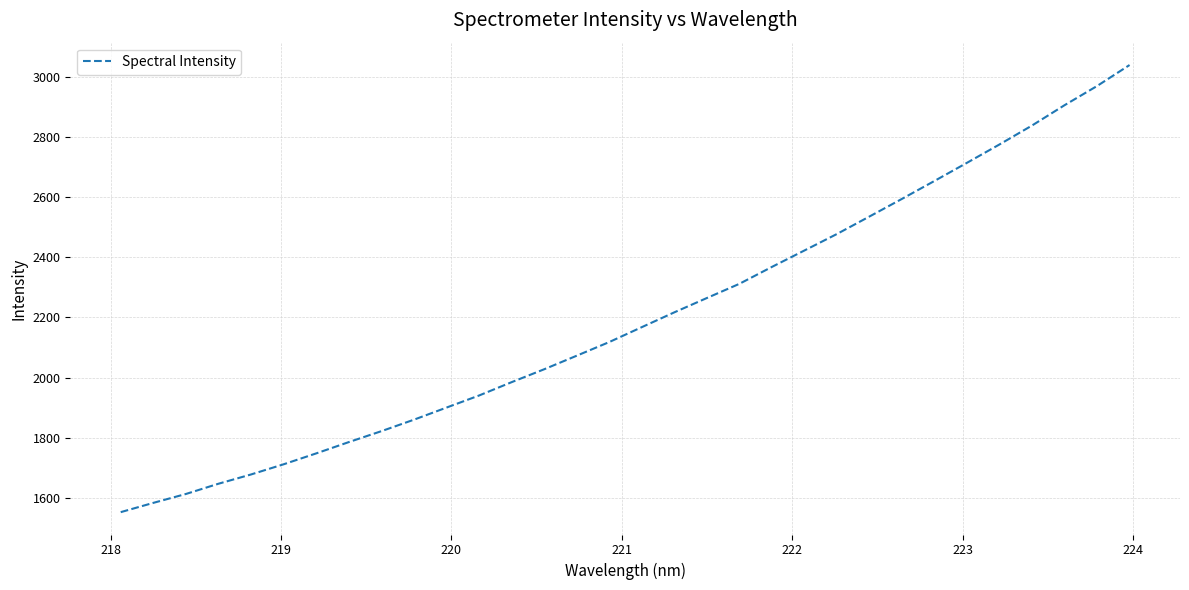

What is the maximum value shown in the chart?

3039.9